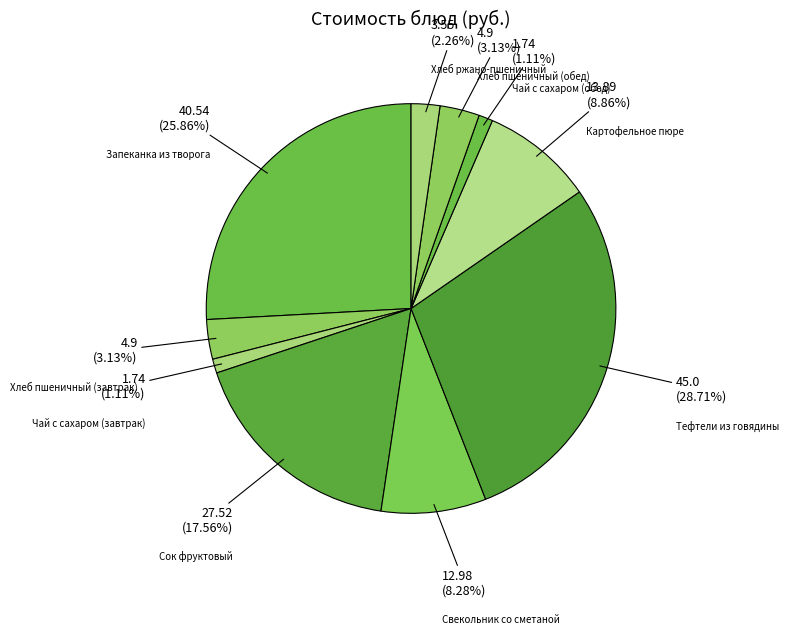

Is there a majority slice in this chart?

No